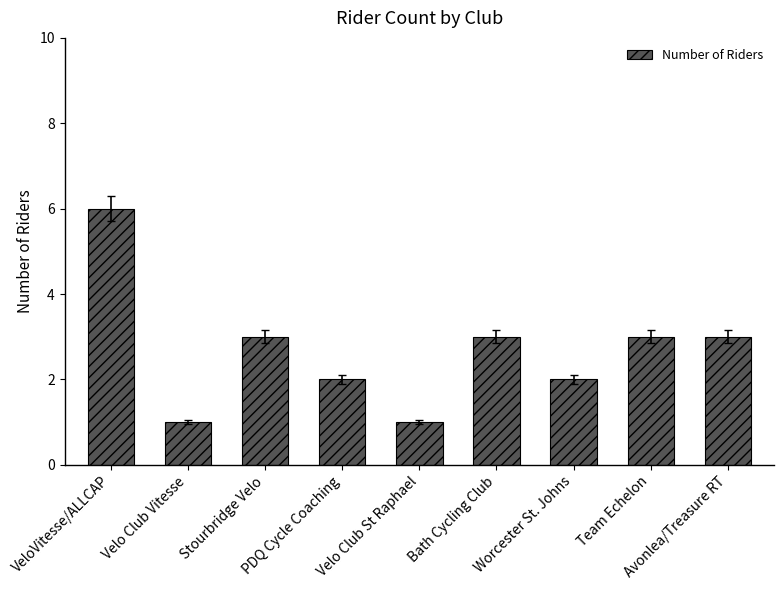

True or false: the data shows 1 at PDQ Cycle Coaching.

False